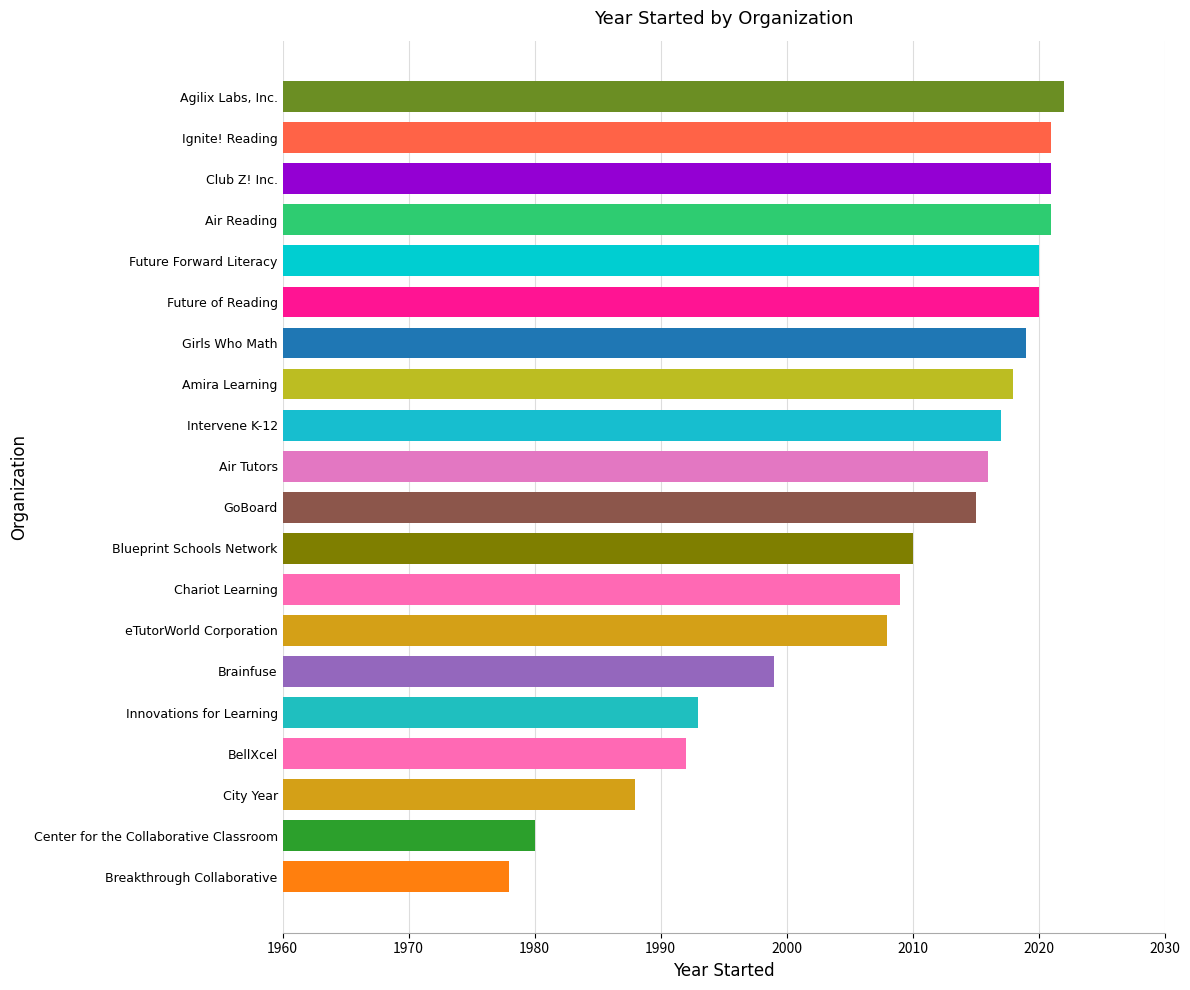

Are the bars horizontal?

Yes